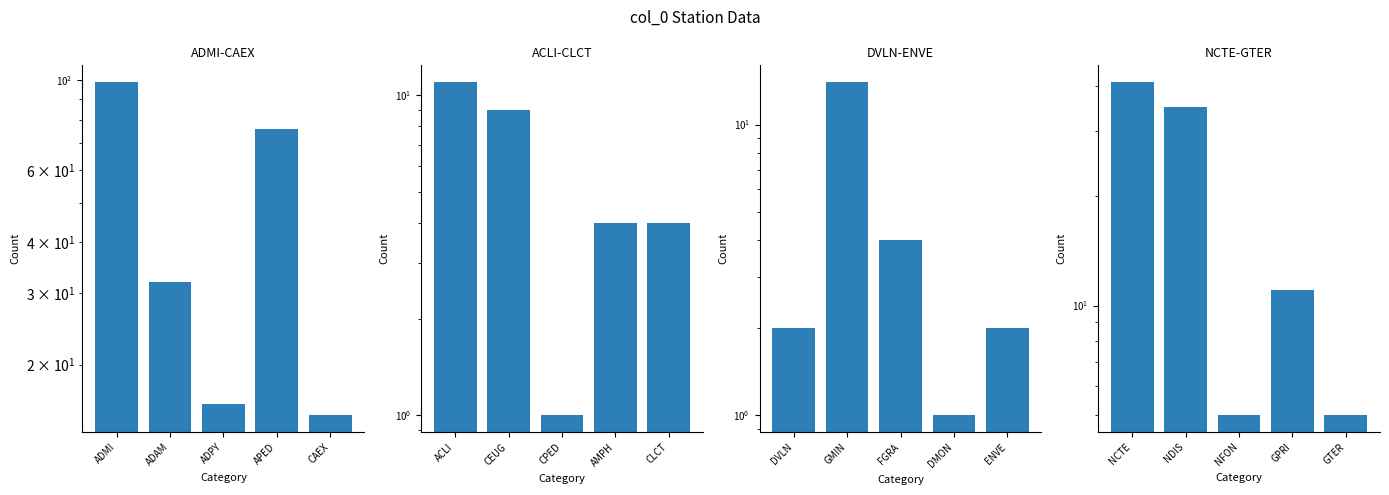

At which label is the value closest to 23?

NDIS